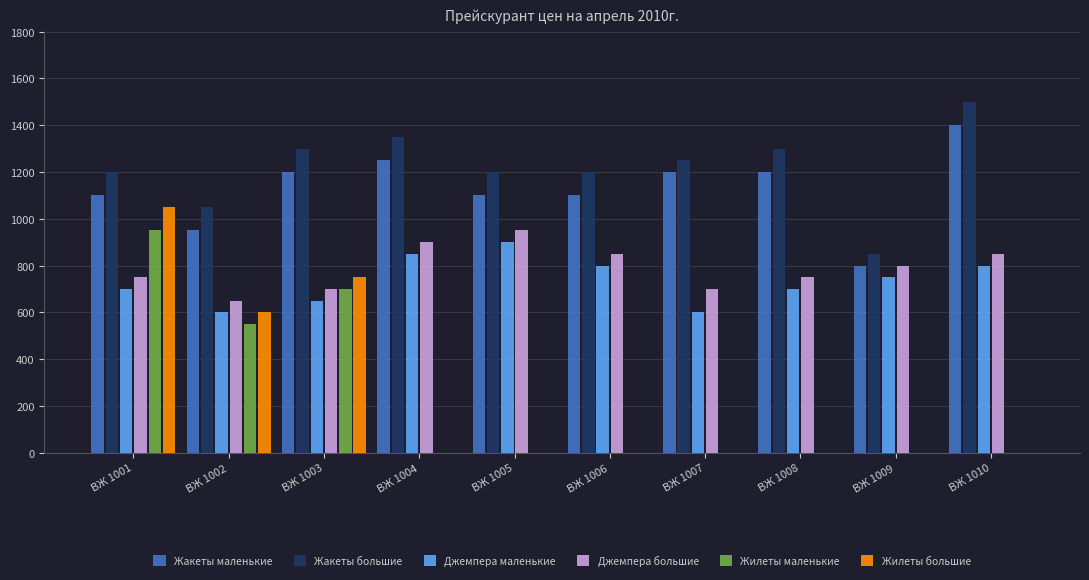

Is the value of Джемпера большие at ВЖ 1002 greater than the value of Жакеты маленькие at ВЖ 1001?

No